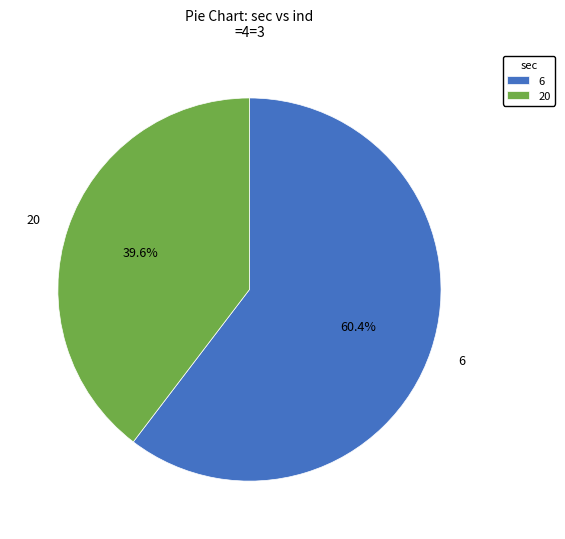

To the nearest percent, what percentage of the pie is 20?

40%